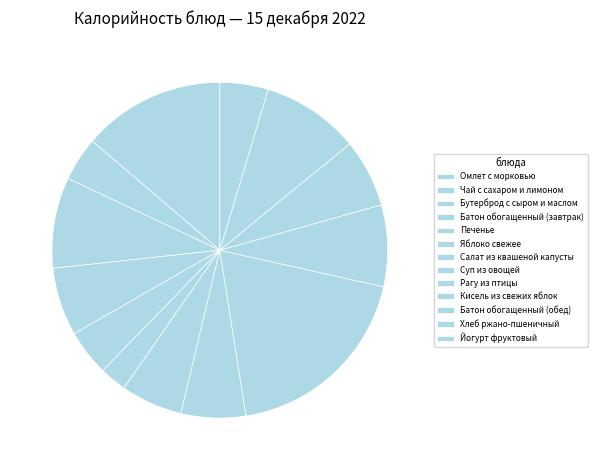

What percentage is the Салат из квашеной капусты slice, to the nearest percent?

6%